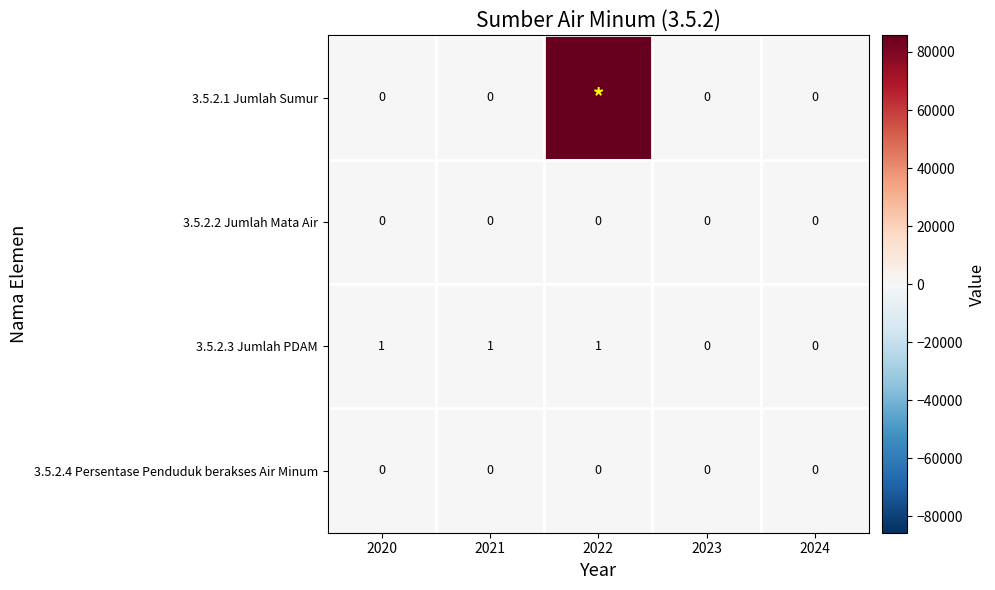

What is the maximum value shown in the chart?

85745